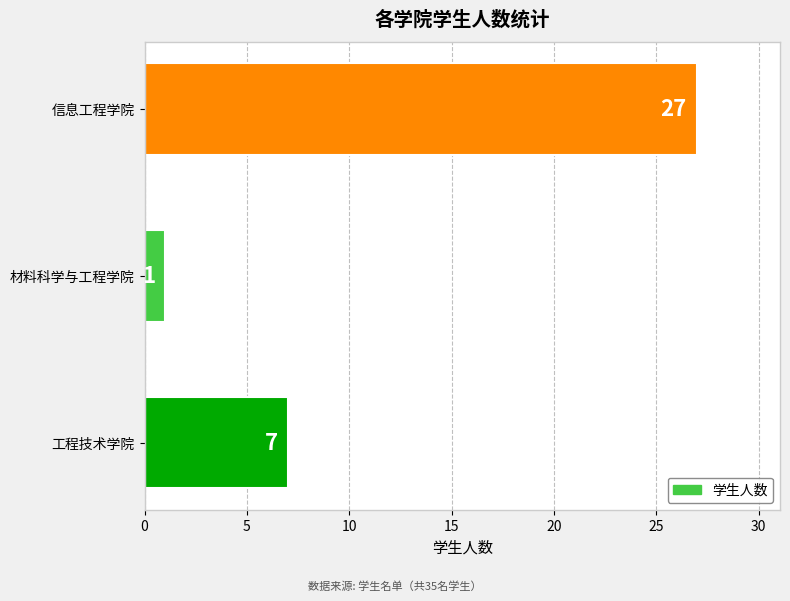

What is the minimum value shown in the chart?

1